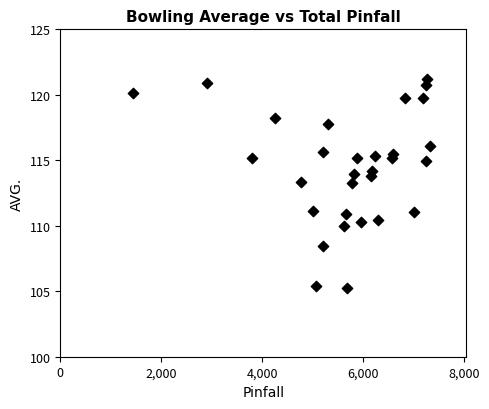

What is the range of X values (max minus min)?

5873.0